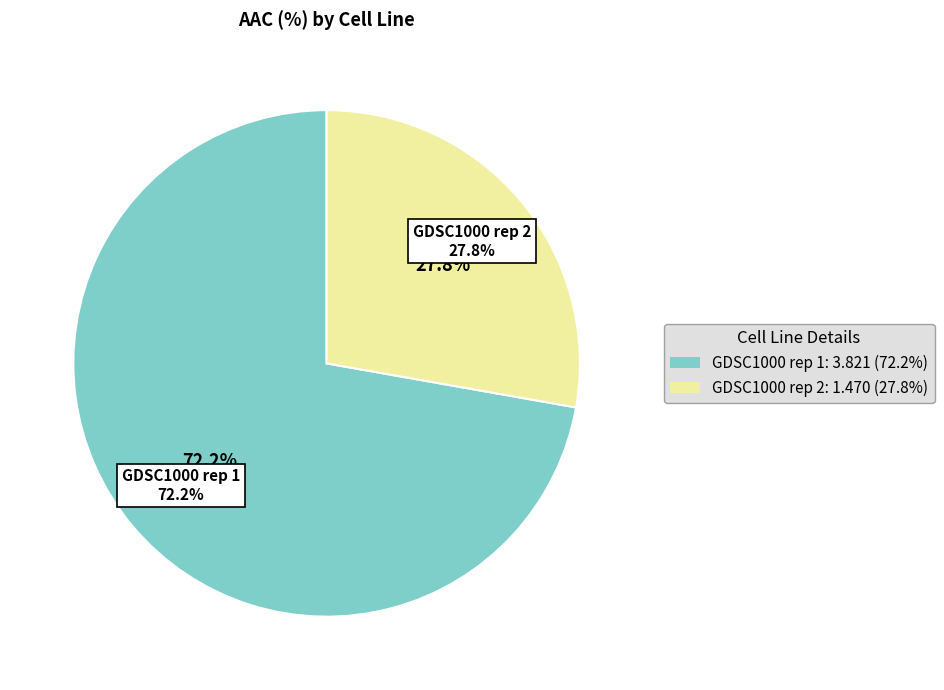

How many slices are in this pie chart?

2